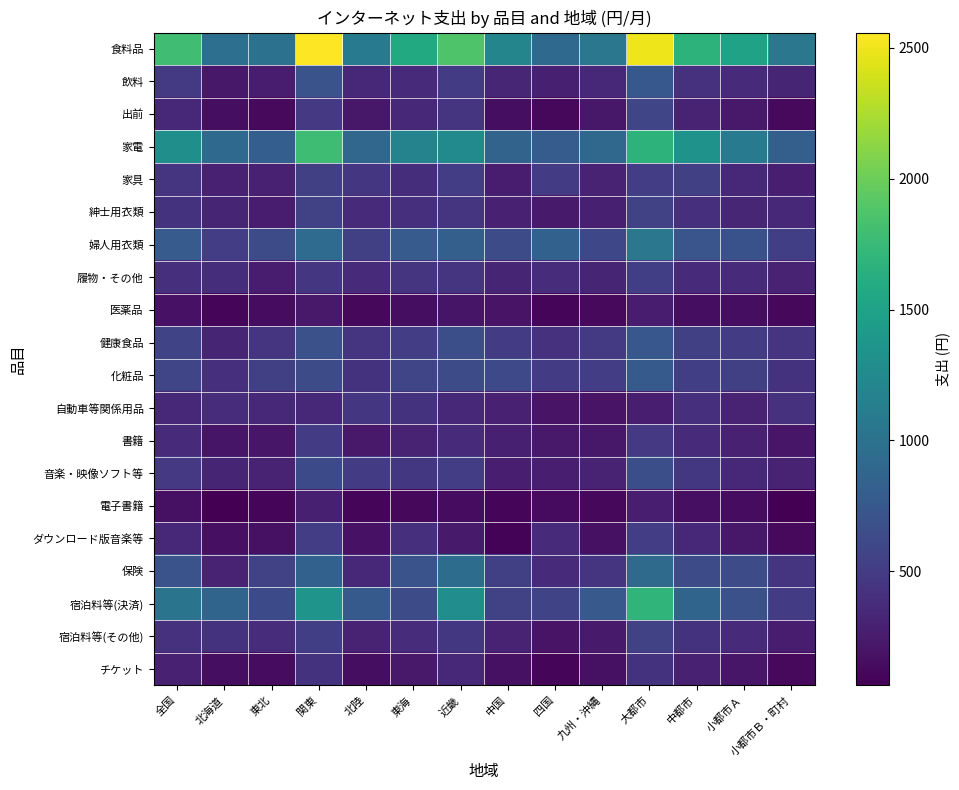

How many series are shown in this chart?

20